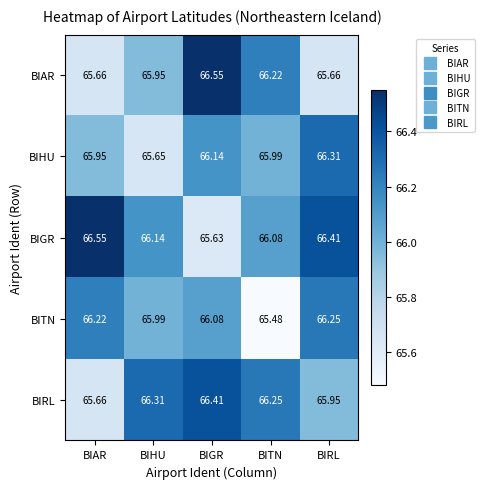

At which label does BIRL first exceed 66?

BIHU